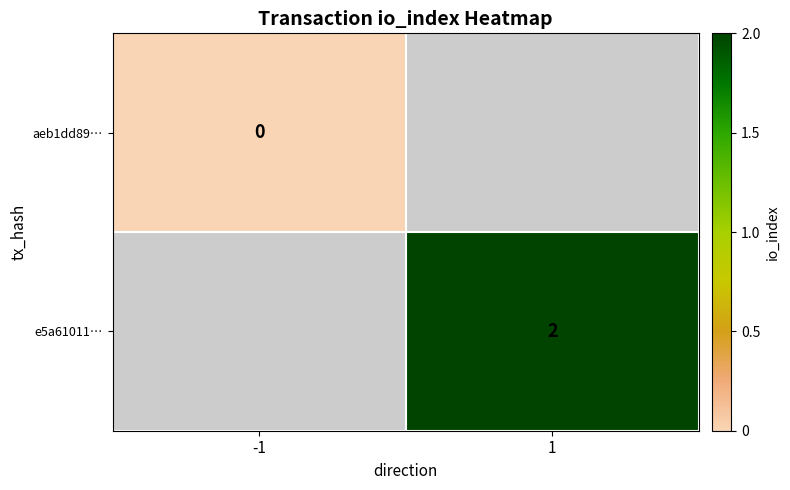

True or false: e5a61011… has a value of 1 at 1.

False